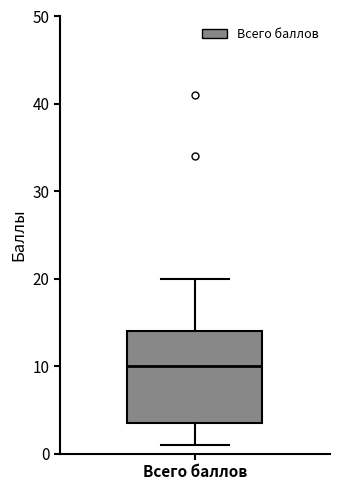

Where does the median line of the box for Всего баллов sit on the y-axis? The values are not printed on the chart, so give them approximately, as read against the axis.

10